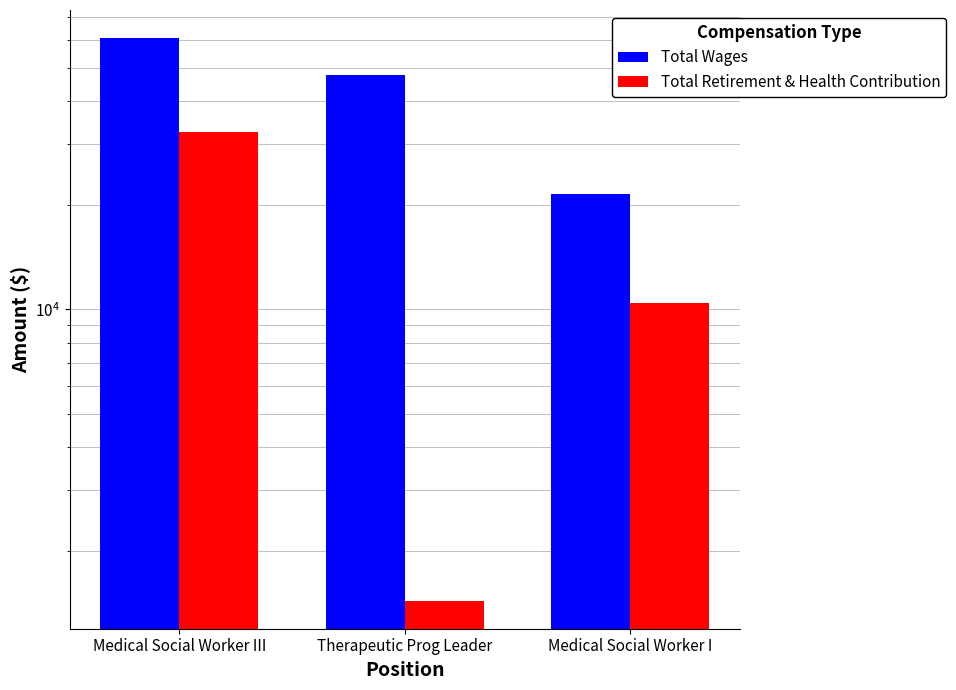

What is the approximate value of Total Retirement & Health Contribution at Medical Social Worker III, to the nearest 10?

32550